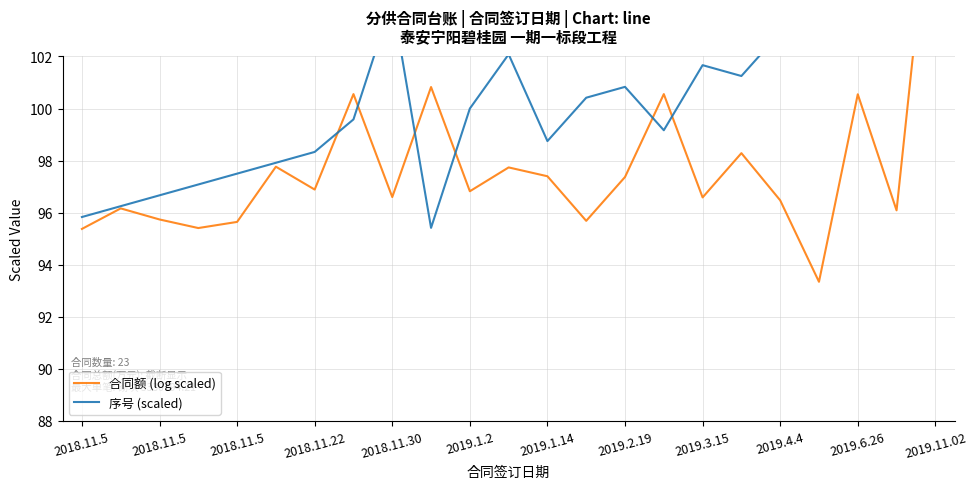

Rank the series by their maximum value, from highest to lowest.

合同额 (log scaled), 序号 (scaled)